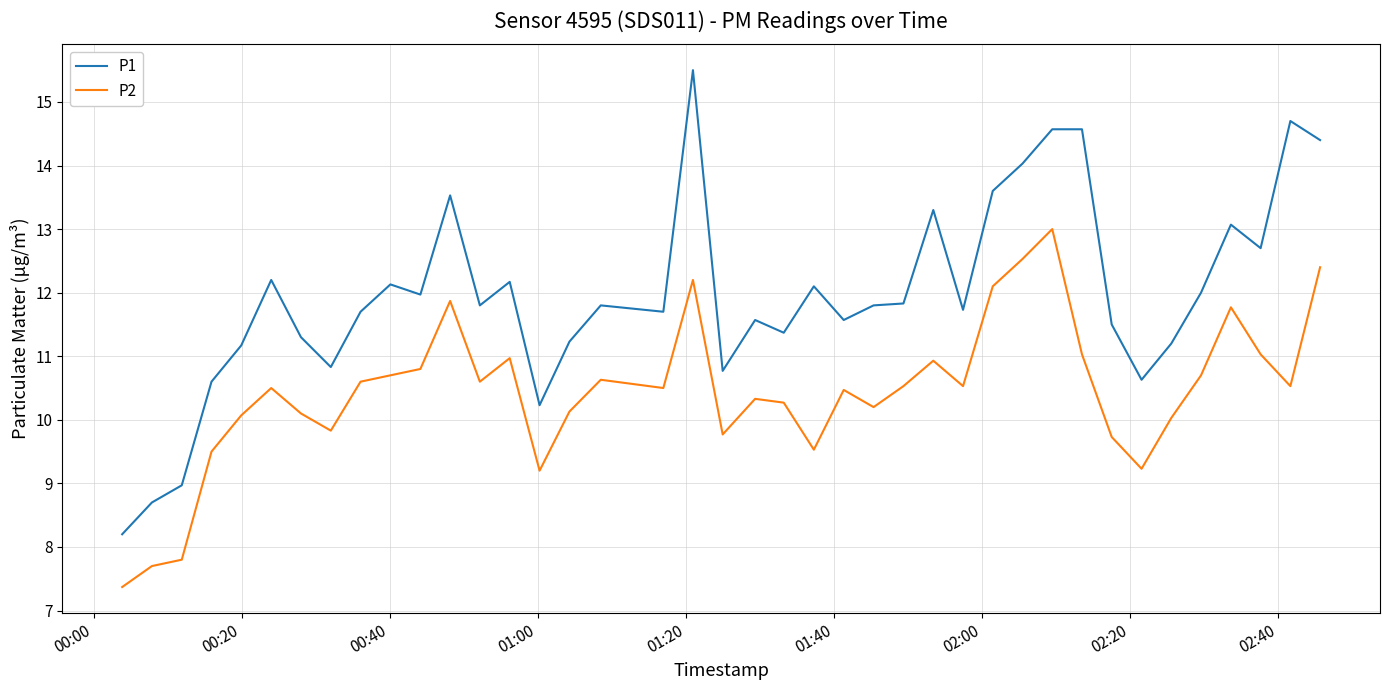

What is the difference between the maximum and minimum values in the P2 series?

5.6